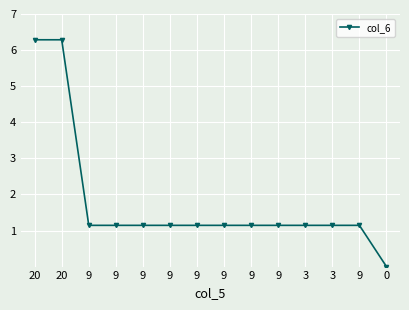

Is this an area chart (filled region under the line)?

No